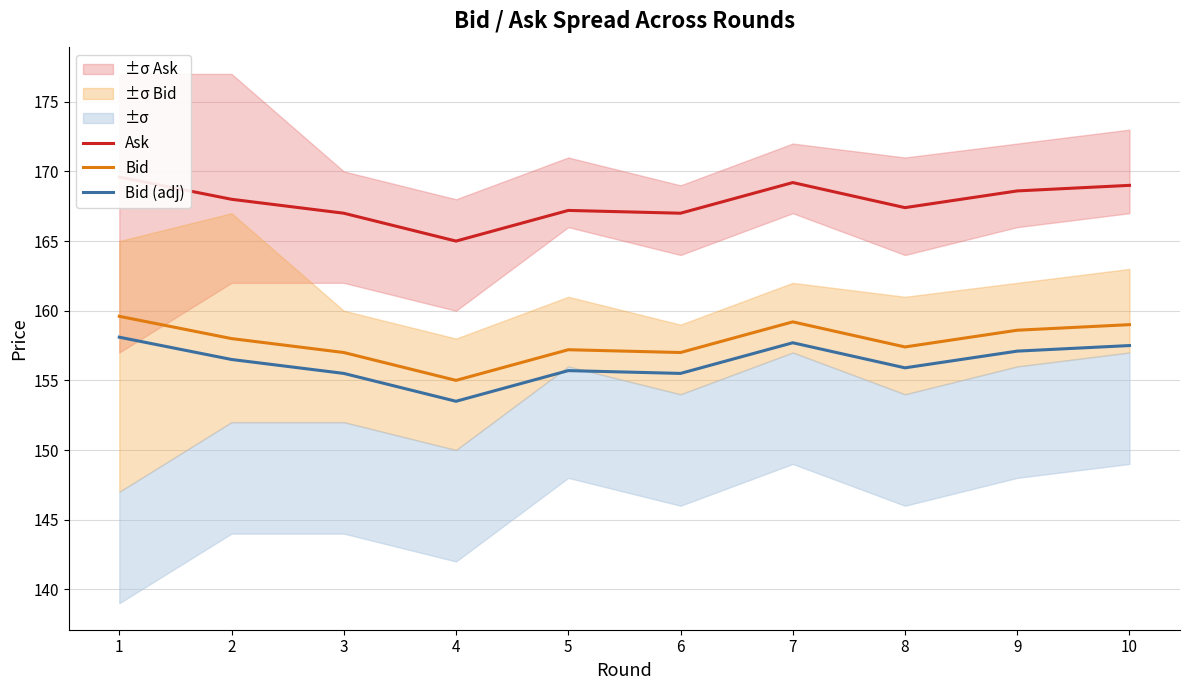

Where is Bid (adj) nearest to the value 155?

3